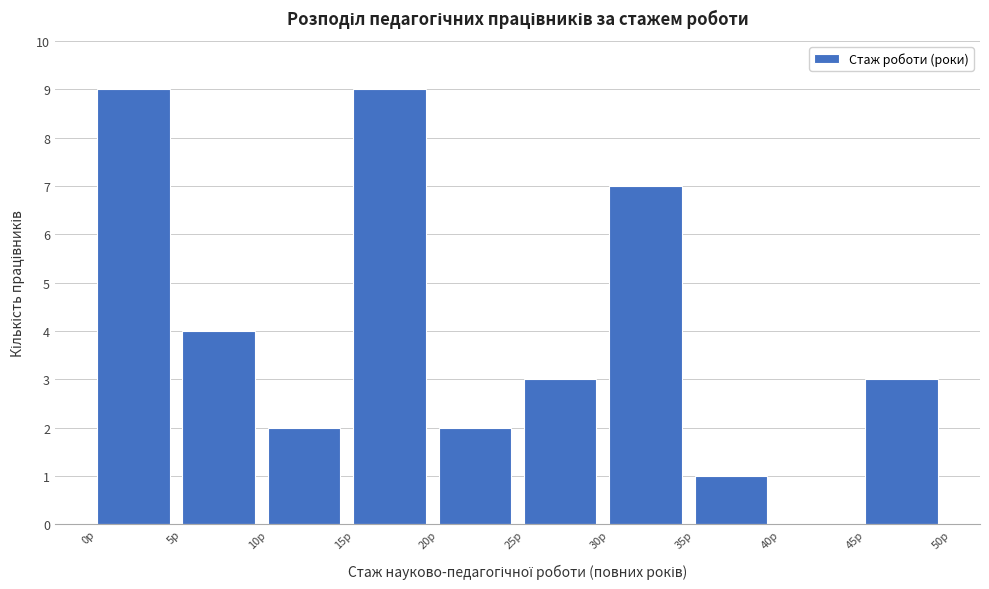

What is the height of the bar covering 5 to 10 on the x-axis? The values are not printed on the chart, so give them approximately, as read against the axis.

4